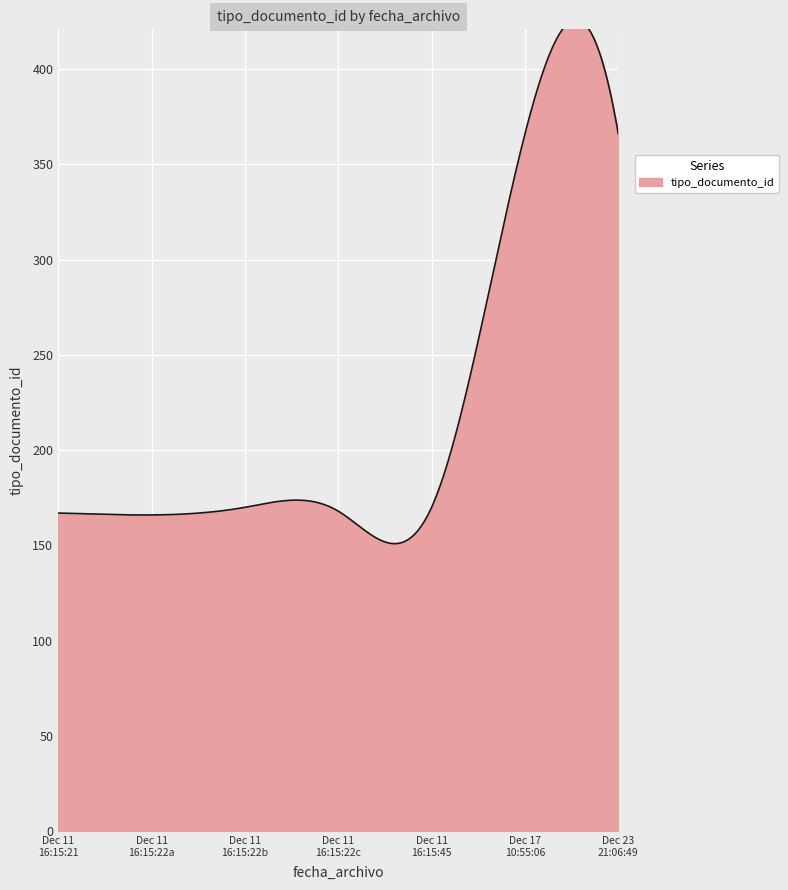

True or false: the data shows 296 at 2020-12-11 16:15:22.

False